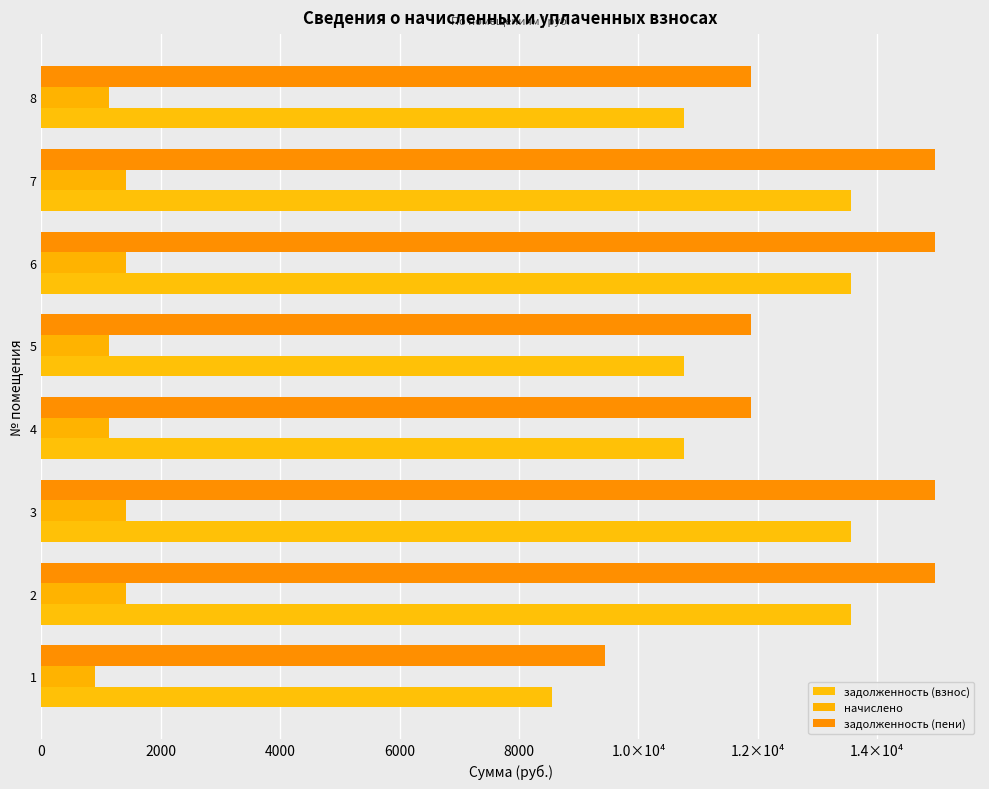

What is the average value of the начислено series?

1244.3